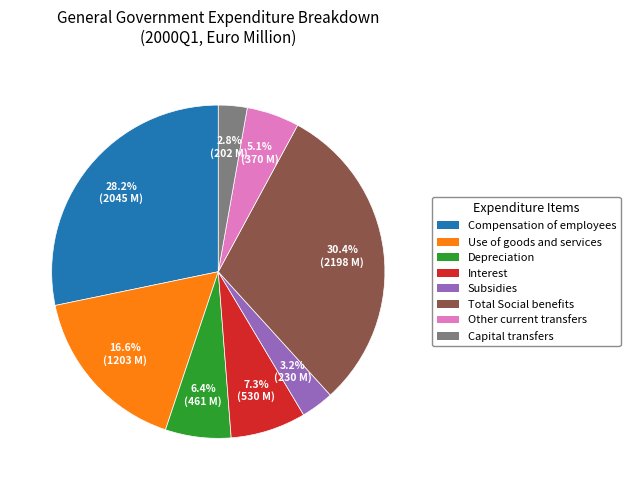

Does any single category account for the majority?

No